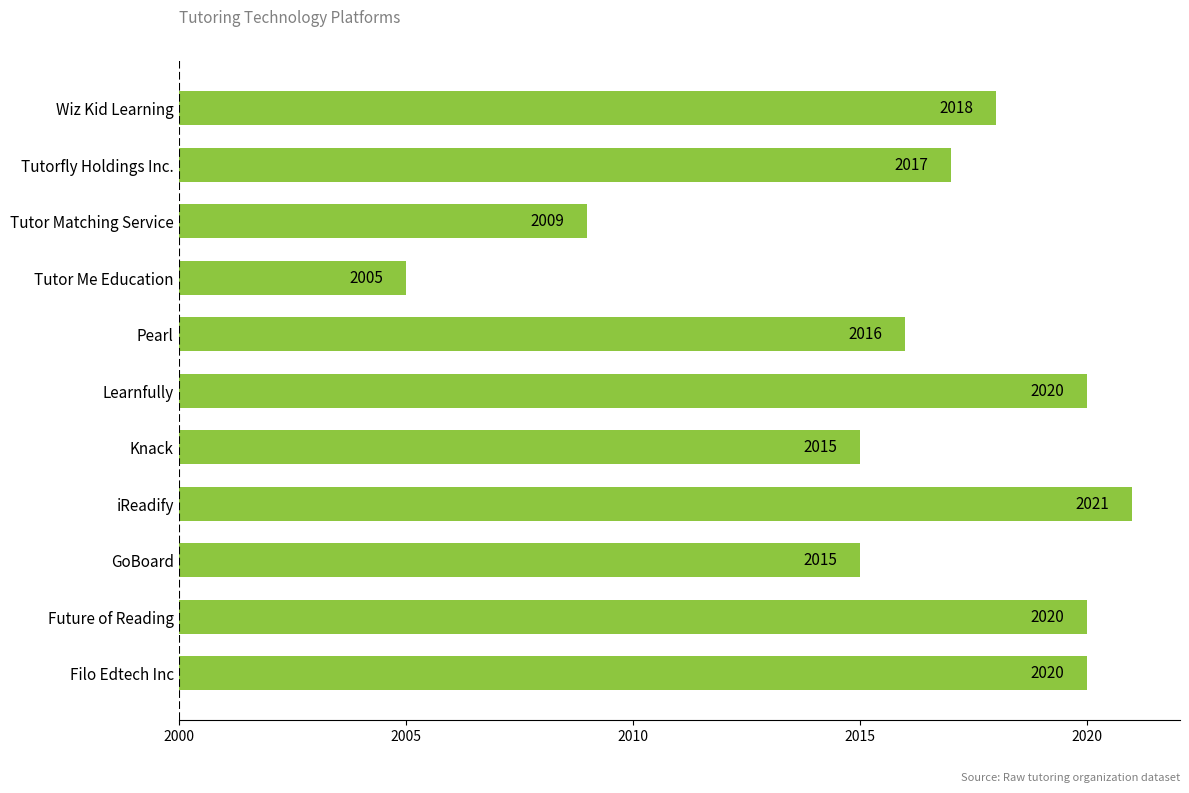

Where is the data nearest to the value 13?

GoBoard